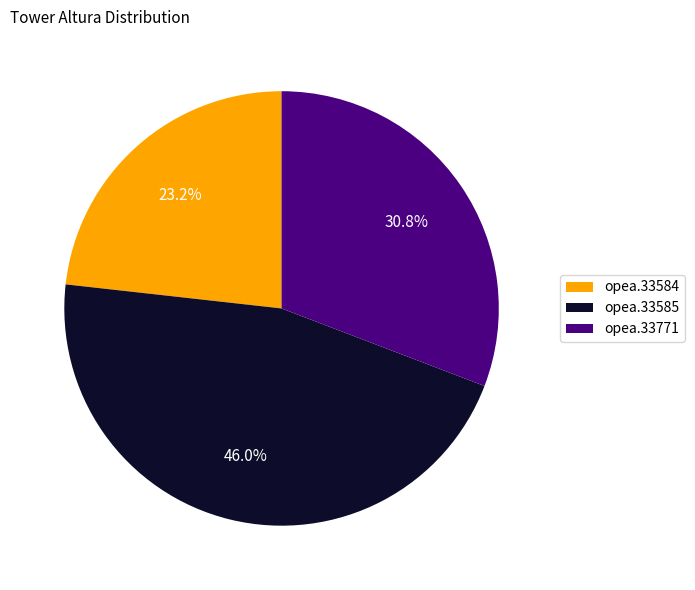

Does opea.33771 represent more than half of the total?

No